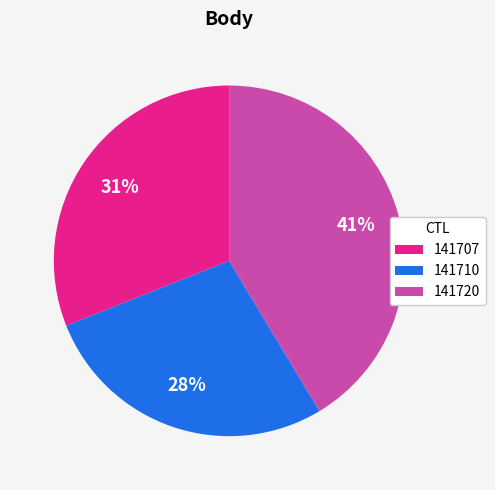

What is the ratio of the value at 141710 to the value at 141707?

0.9